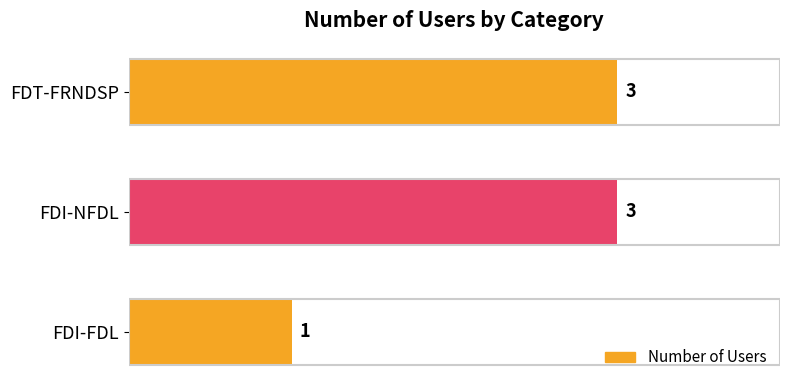

What is the difference between the maximum and minimum values?

2